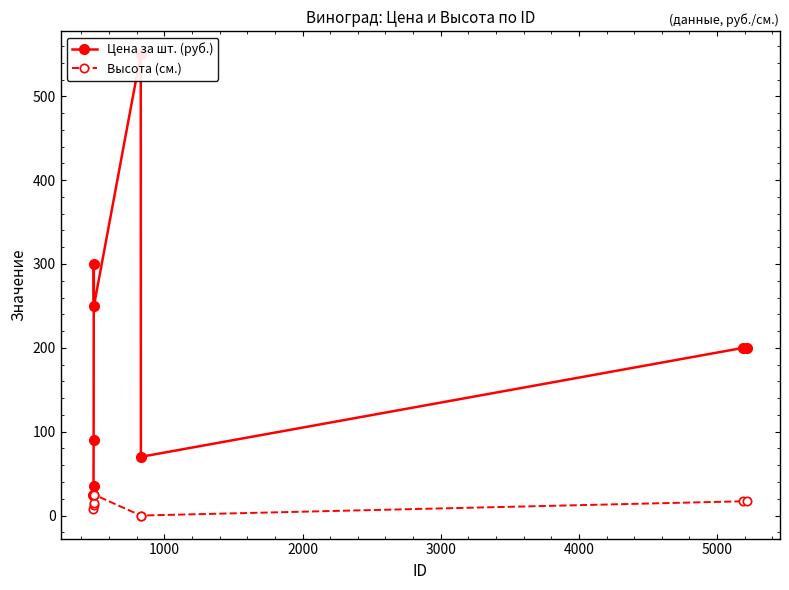

At 5000, list the series in order from smallest to largest.

Высота (см.), Цена за шт. (руб.)